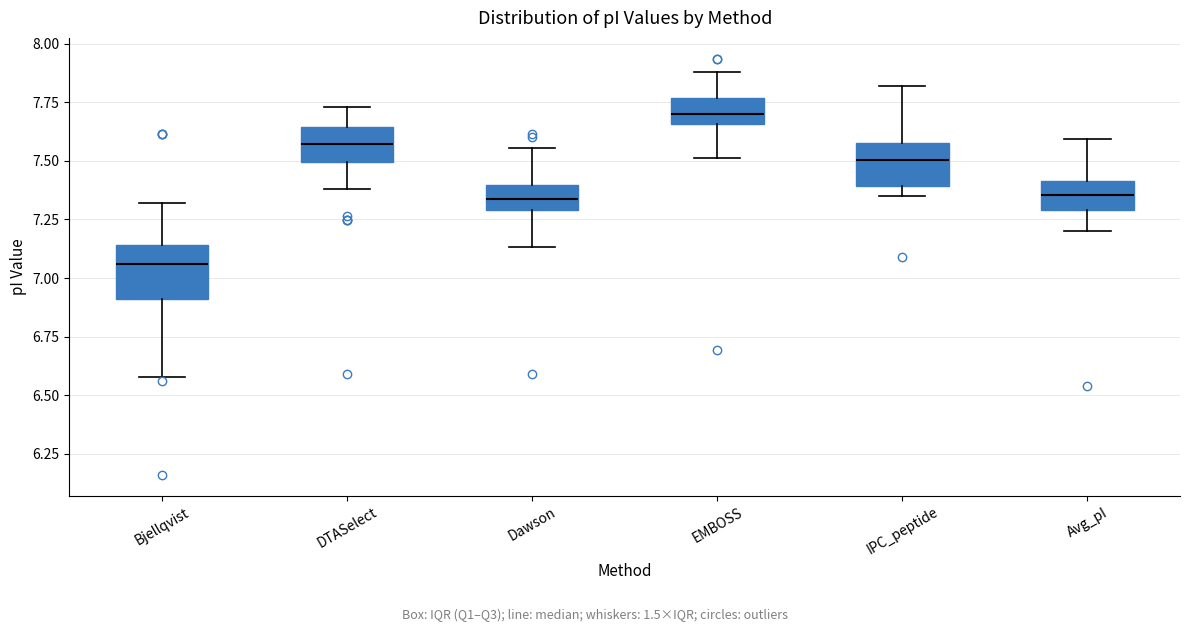

Reading left to right, transcribe this box plot: for each box, give where its median line is, the range the box spans, and where its two whiskers end, as read against the y-axis. The values are not printed on the chart, so give them approximately, as read against the axis.

Bjellqvist: median 7.05, box 6.90 to 7.15, whiskers 6.60 to 7.30
DTASelect: median 7.55, box 7.50 to 7.65, whiskers 7.40 to 7.75
Dawson: median 7.35, box 7.30 to 7.40, whiskers 7.15 to 7.55
EMBOSS: median 7.70, box 7.65 to 7.75, whiskers 7.50 to 7.90
IPC_peptide: median 7.50, box 7.40 to 7.55, whiskers 7.35 to 7.80
Avg_pI: median 7.35, box 7.30 to 7.40, whiskers 7.20 to 7.60